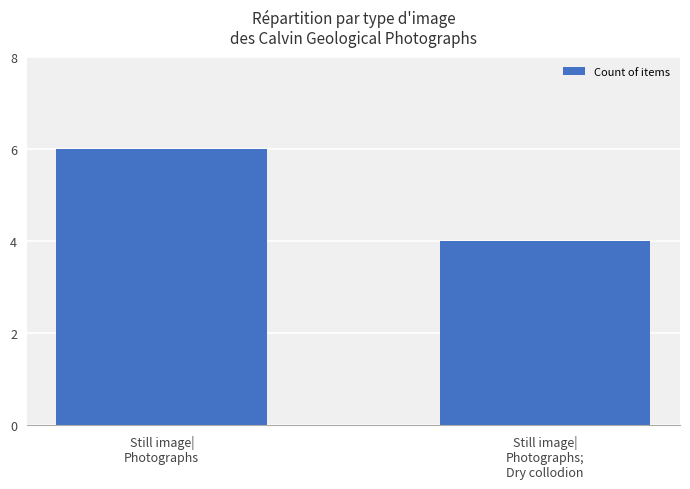

Does the chart contain stacked bars?

No